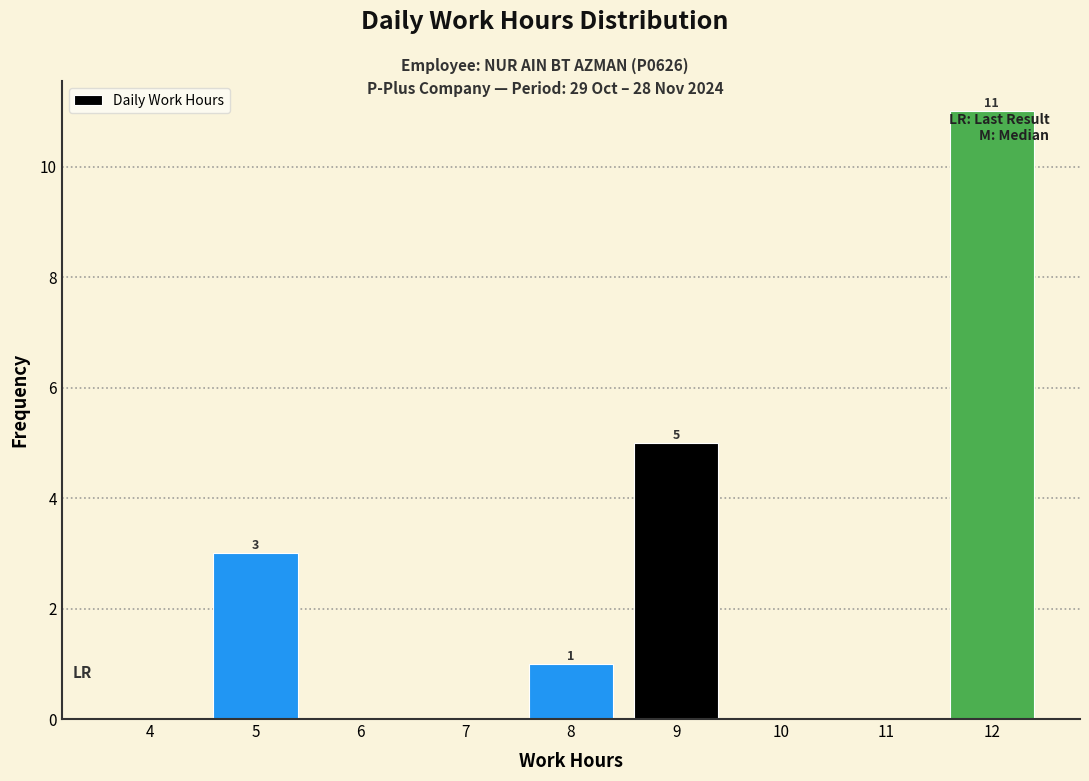

Reading left to right, what are all the values shown in this chart?

4=0	5=3	6=0	7=0	8=1	9=5	10=0	11=0	12=11